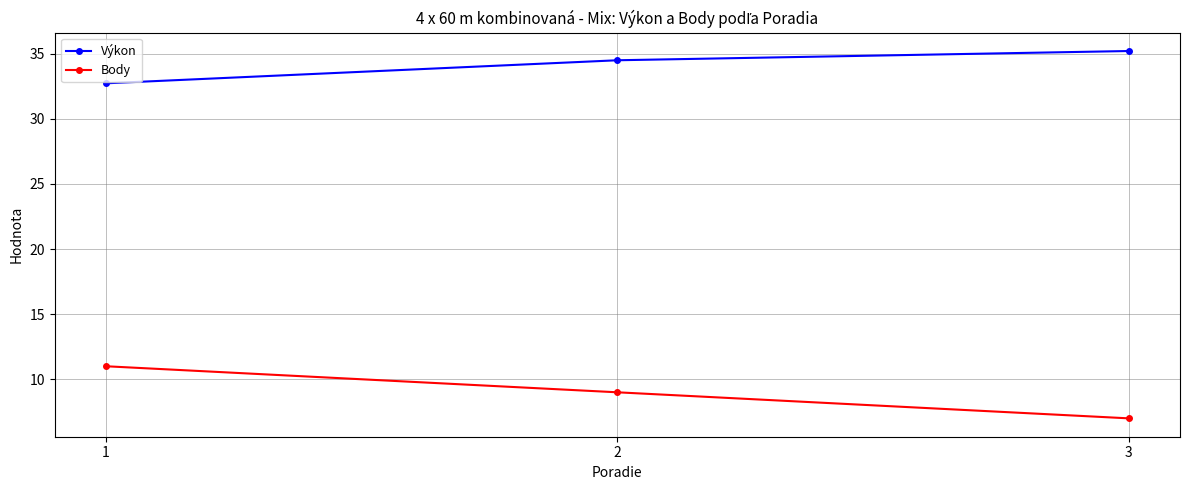

What is the greatest value displayed?

35.2